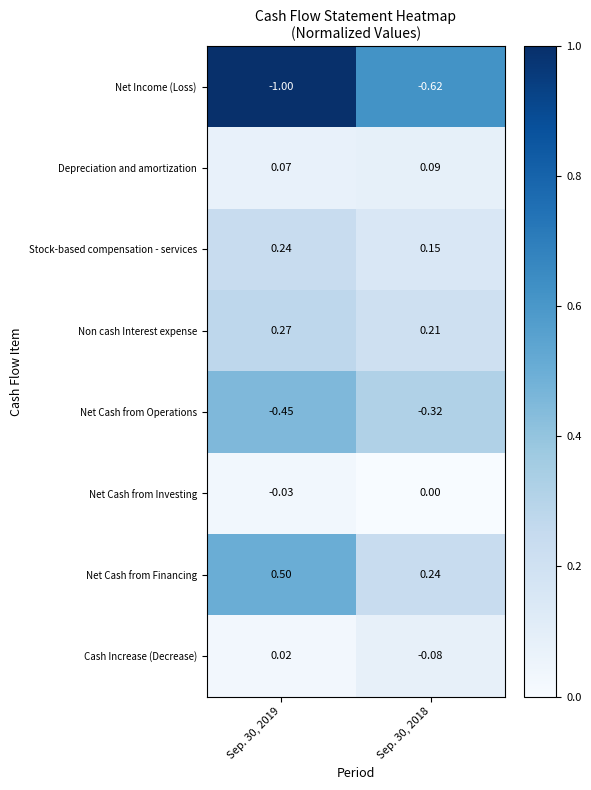

How many series are shown in this chart?

8